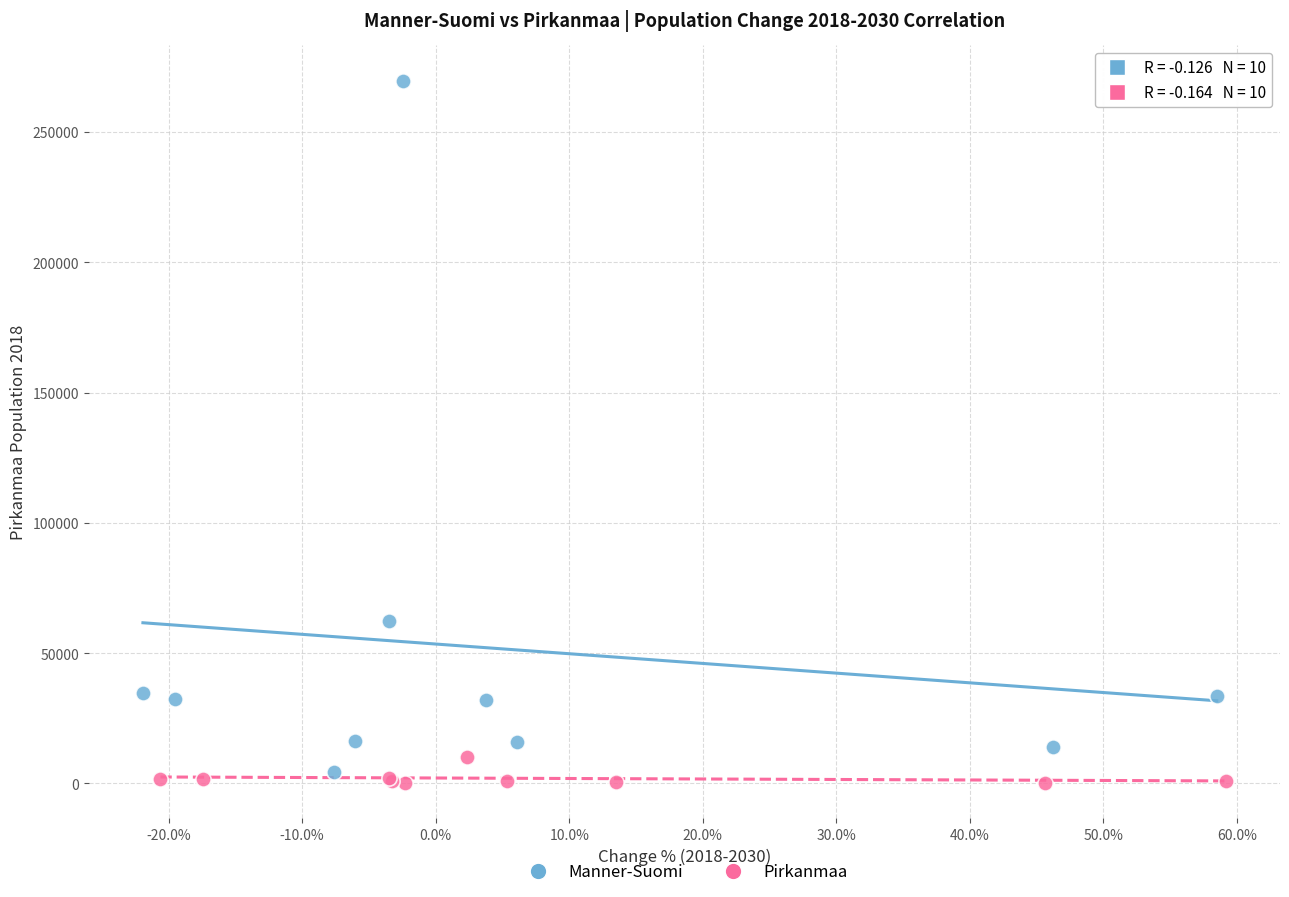

Which series contains the highest Y value?

Manner-Suomi